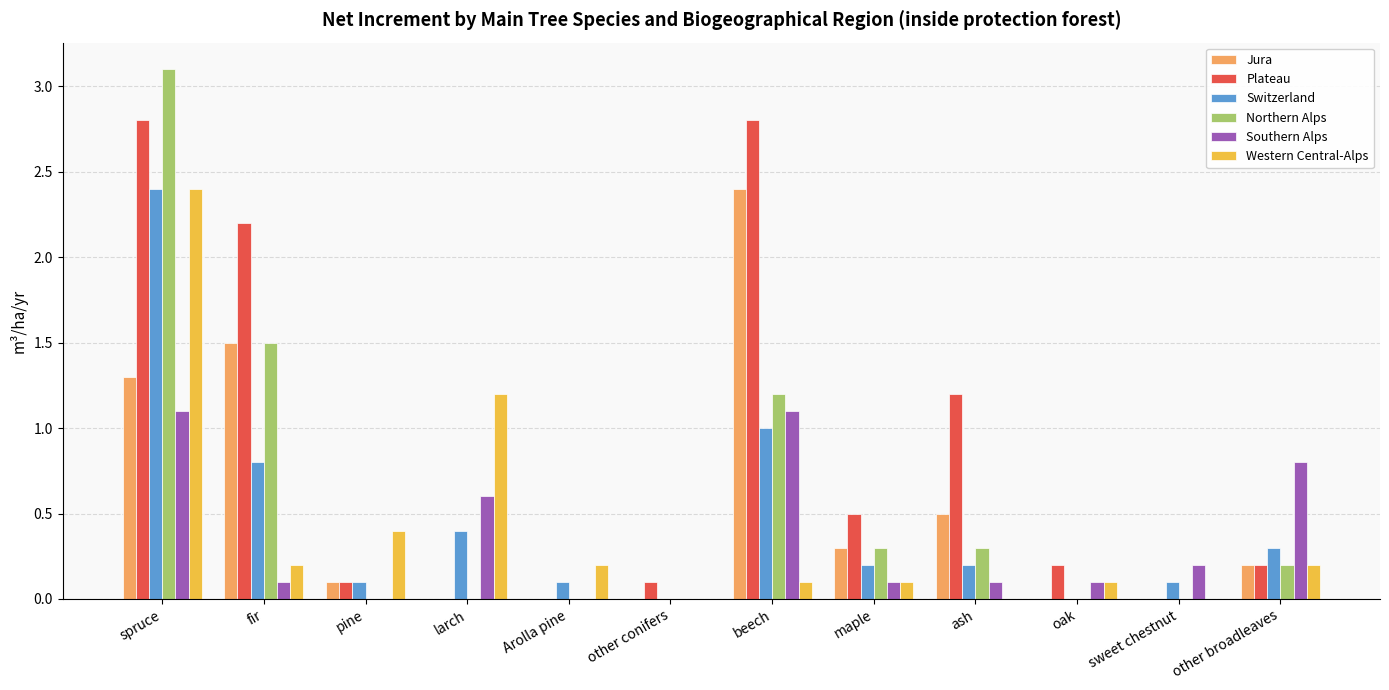

At which category does the chart reach its peak across all series?

spruce